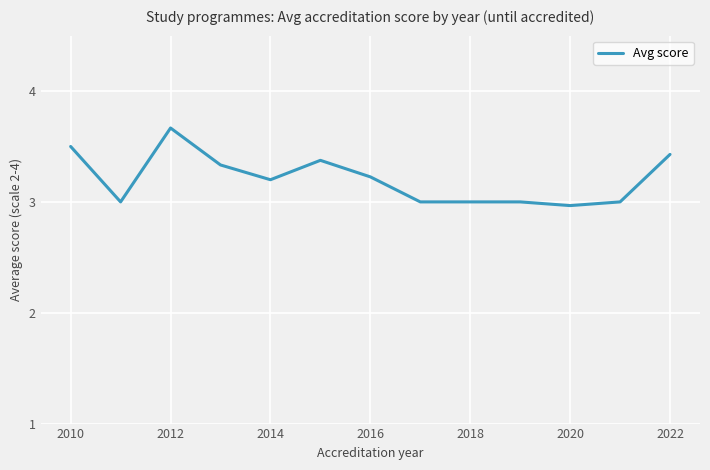

Reading left to right, extract all data points from this chart.

3.5	3.0	3.7	3.3	3.2	3.4	3.2	3.0	3.0	3.0	3.0	3.0	3.4